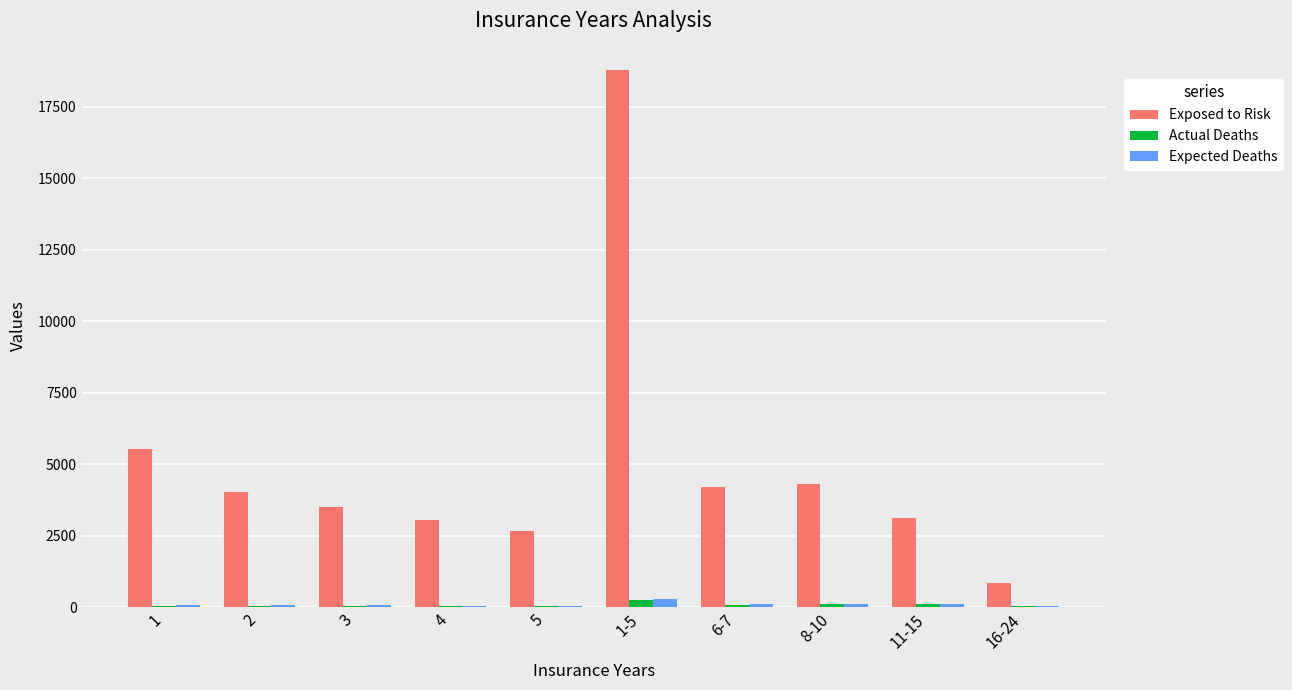

What is the sum of all Exposed to Risk values?

50029.0